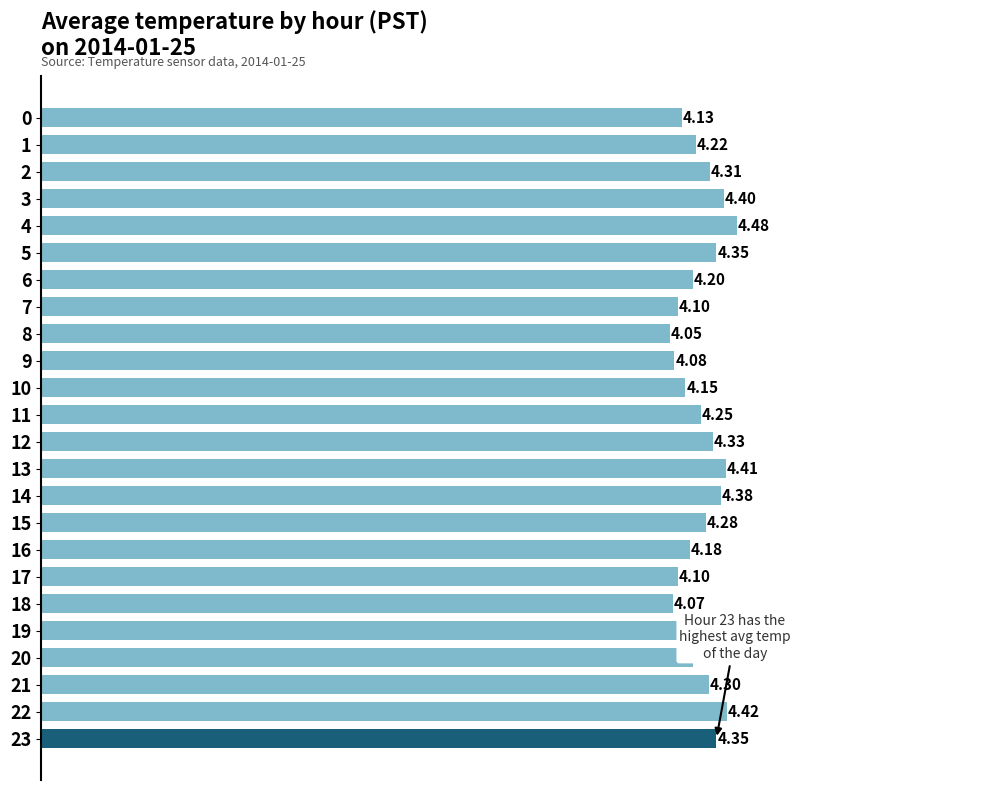

What is the average value?

4.2